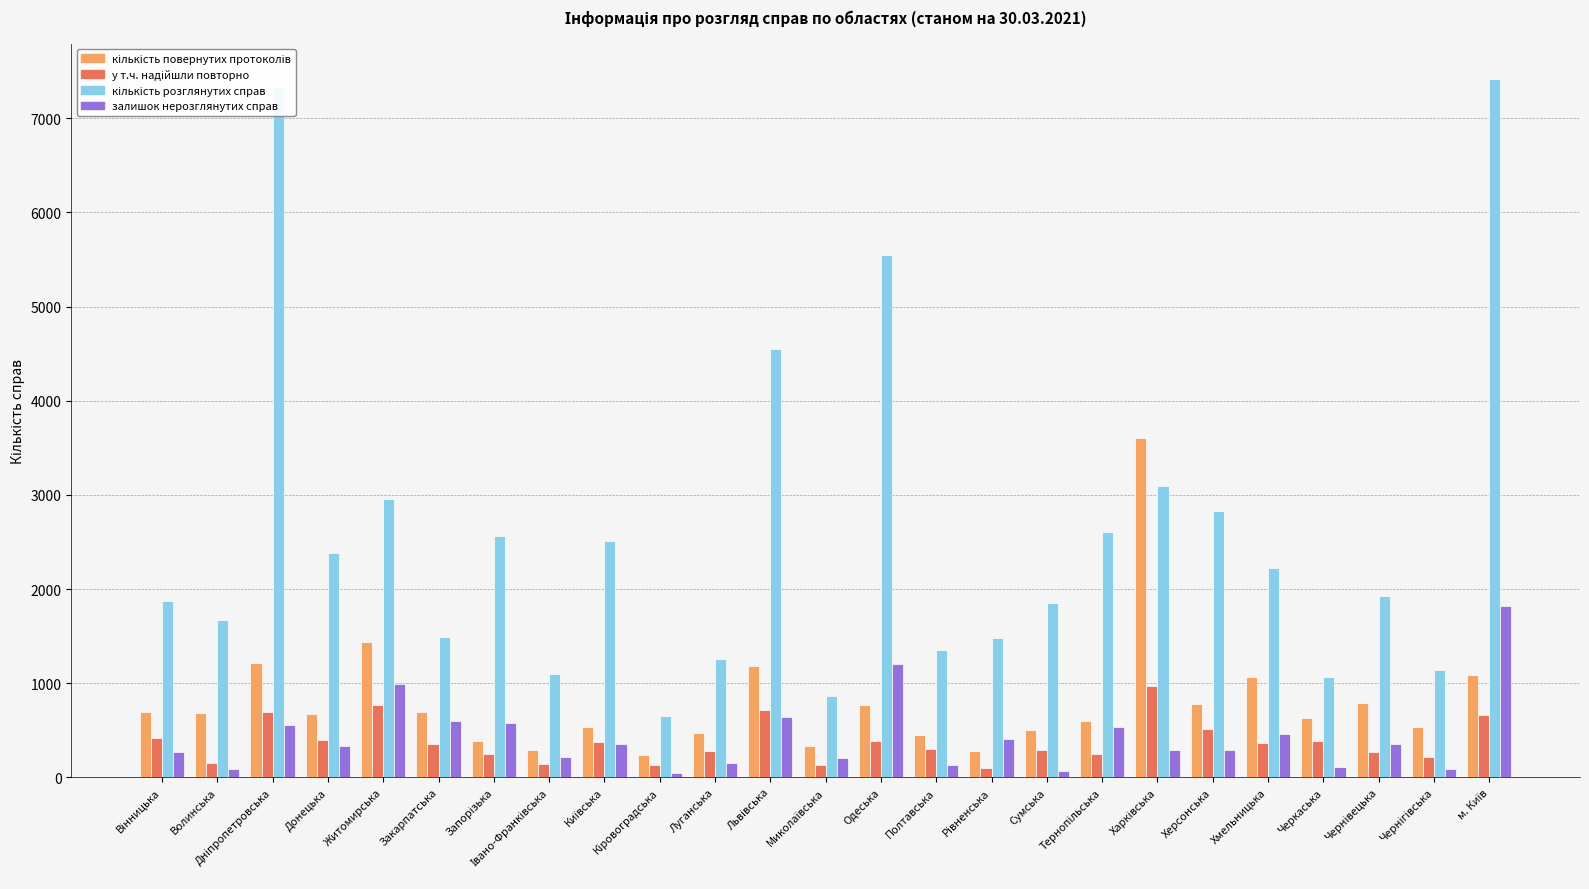

What is the average value of the залишок нерозглянутих справ series?

431